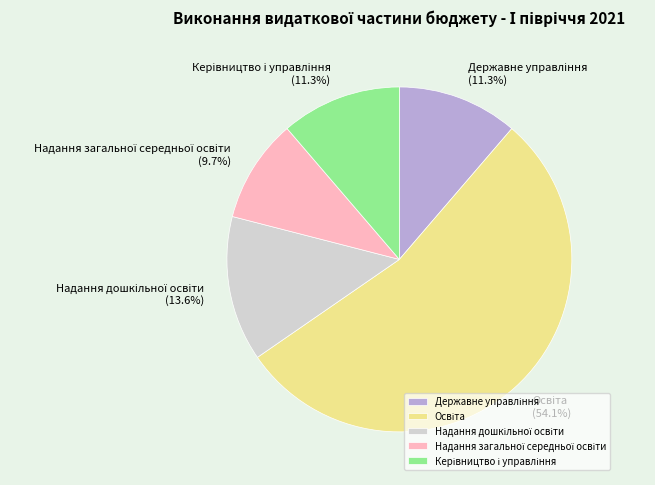

Does any single category account for the majority?

Yes